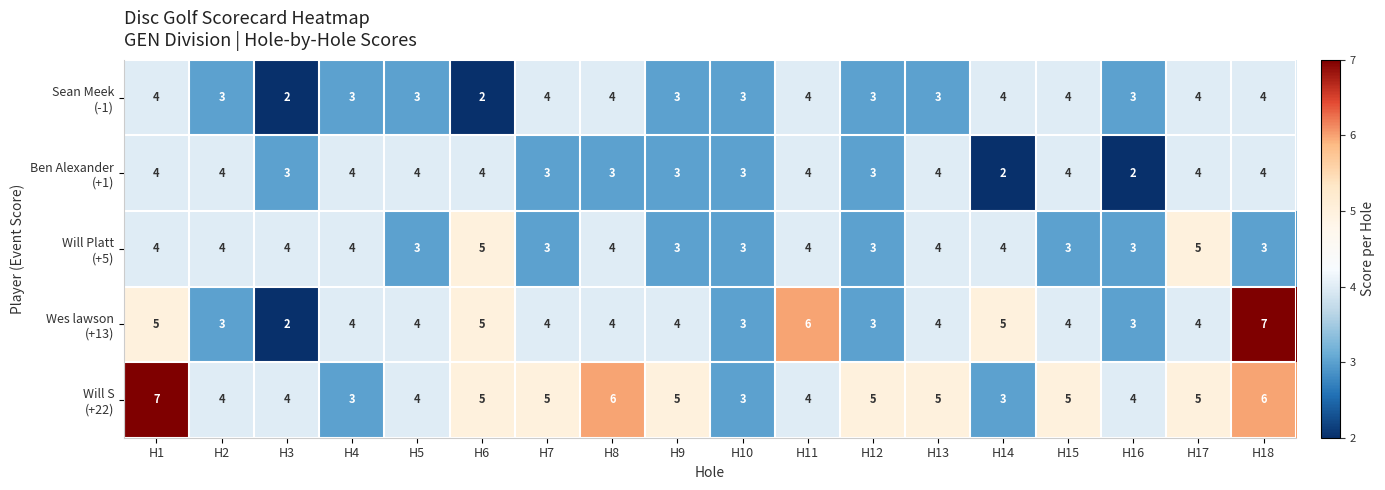

What is the greatest value displayed?

7